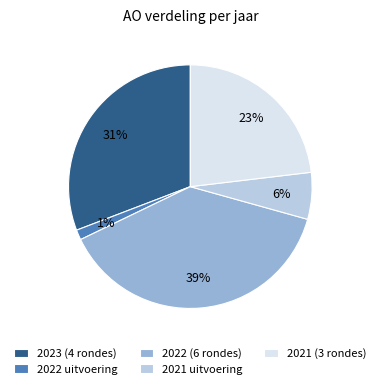

Count the number of slices in the pie.

5